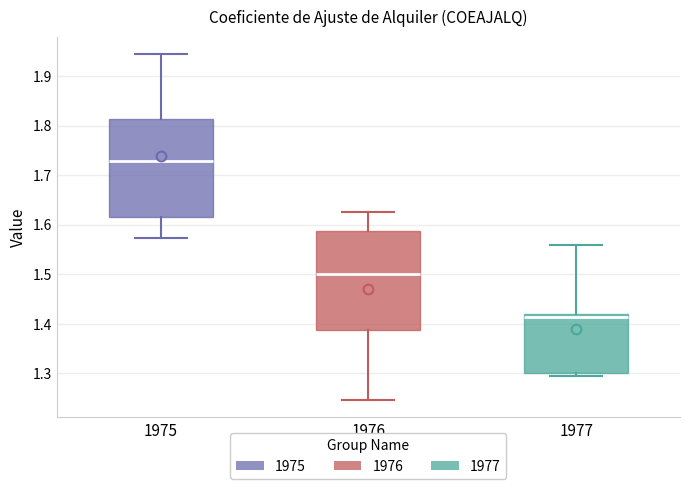

Reading left to right, read every box against the y-axis: the position of its median line, the range the box covers, and the ends of its whiskers. The values are not printed on the chart, so give them approximately, as read against the axis.

1975: median 1.73, box 1.62 to 1.81, whiskers 1.57 to 1.94
1976: median 1.50, box 1.39 to 1.59, whiskers 1.25 to 1.63
1977: median 1.41, box 1.30 to 1.42, whiskers 1.29 to 1.56